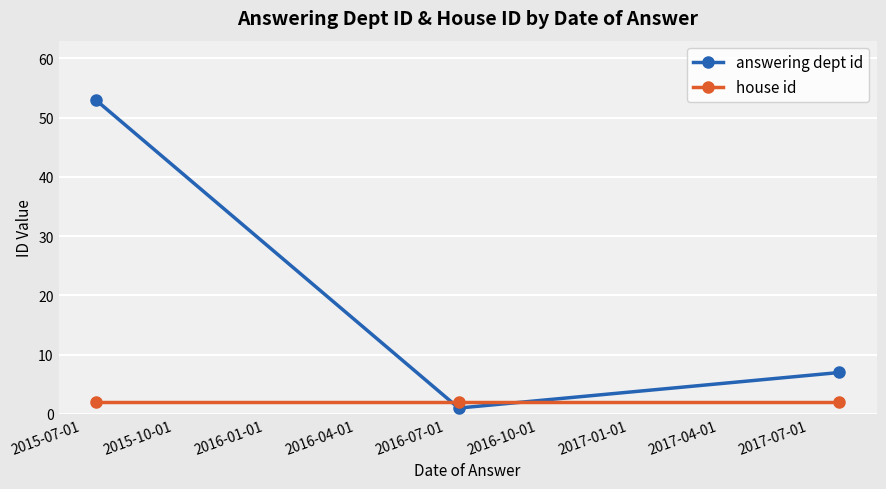

What are all the series names shown in the legend?

answering dept id, house id